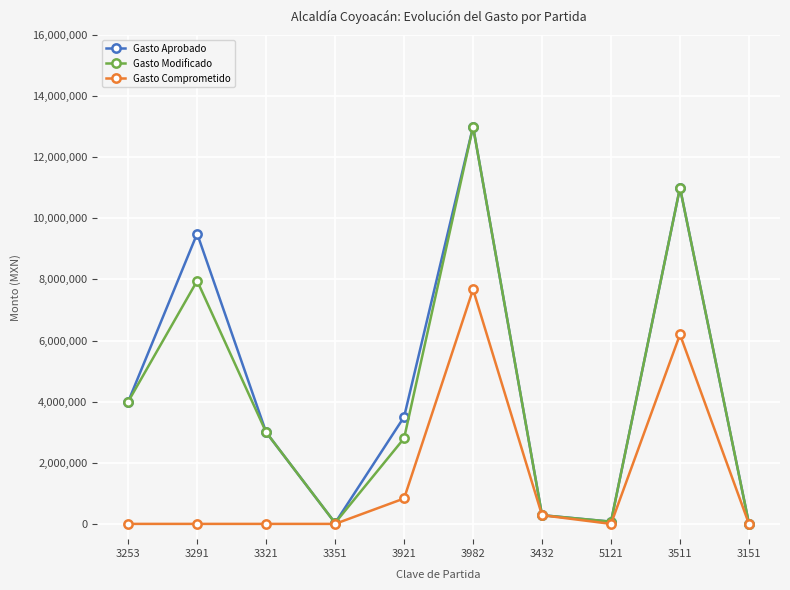

True or false: Gasto Comprometido has more than 1 interior local peaks.

True